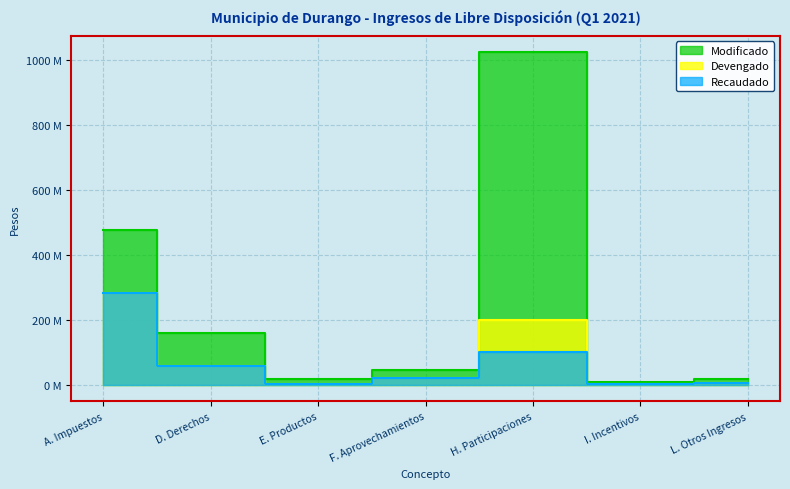

How many values in the Modificado series exceed 46047069?

3